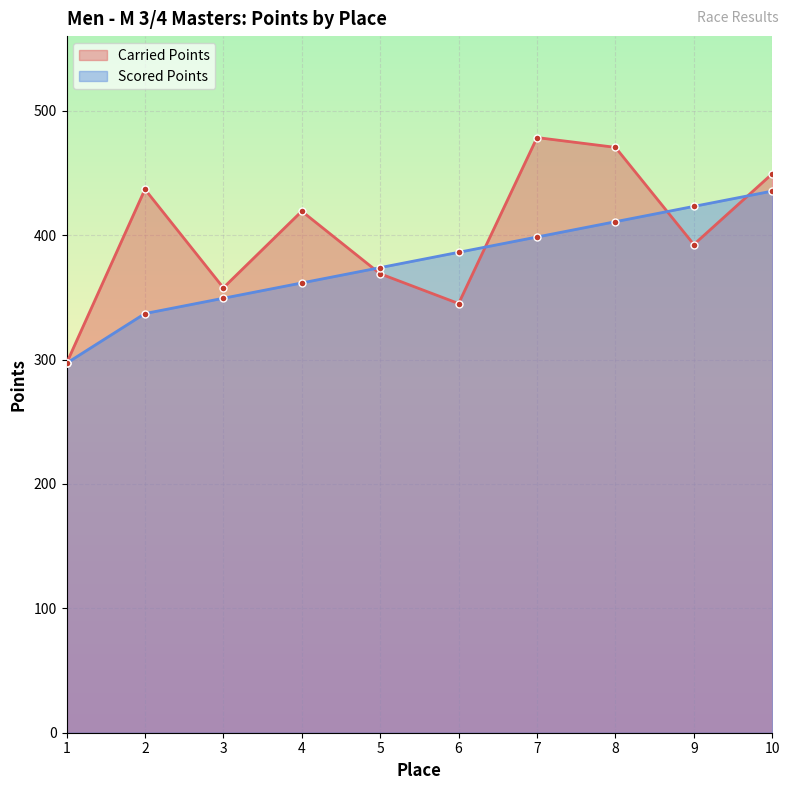

True or false: Scored Points has more than 2 interior local peaks.

False